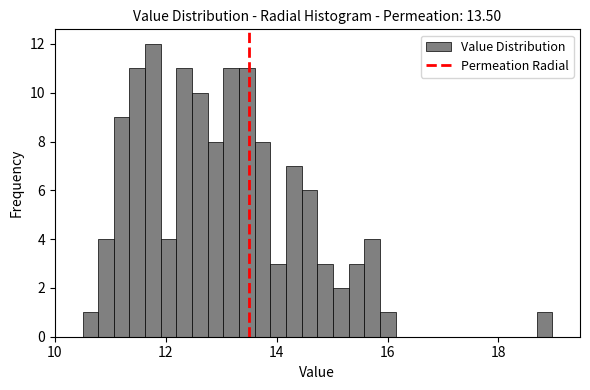

Around what value on the x-axis is the tallest bar? Give the approximate position of its centre, as read against the axis.

11.8